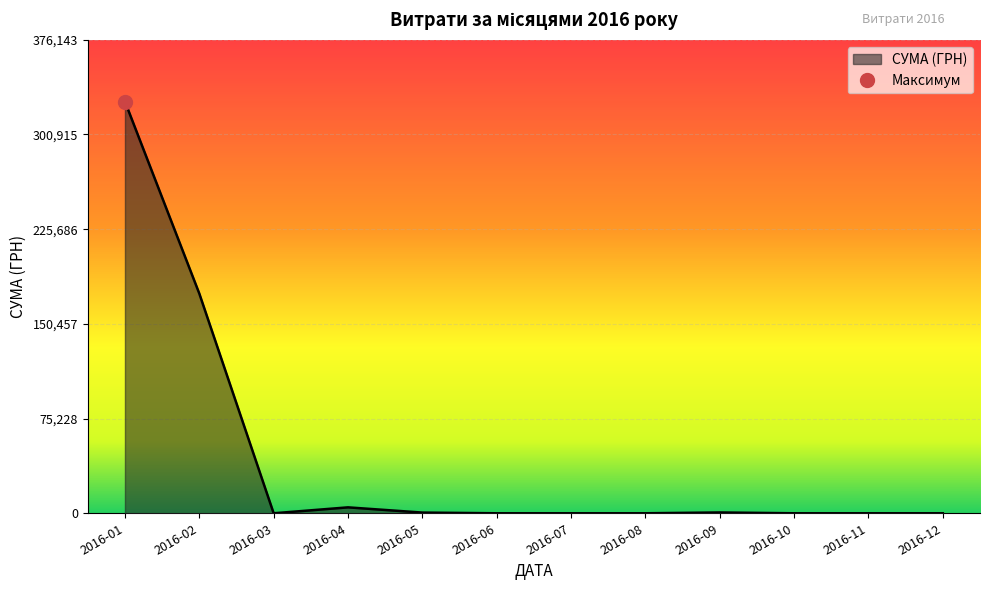

True or false: the data shows 406056.9 at 0.

False